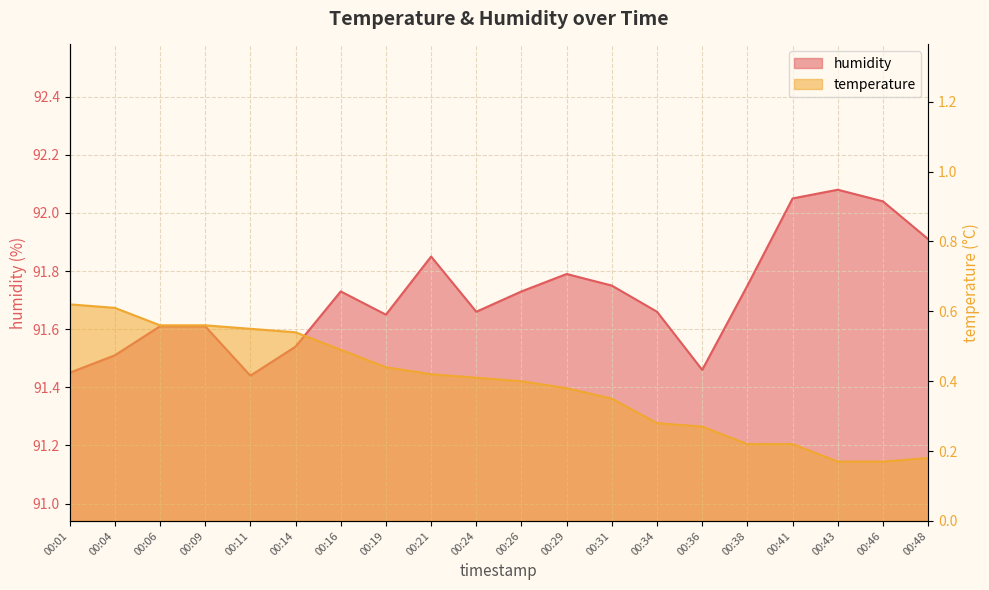

Rank the series by their maximum value, from lowest to highest.

temperature, humidity